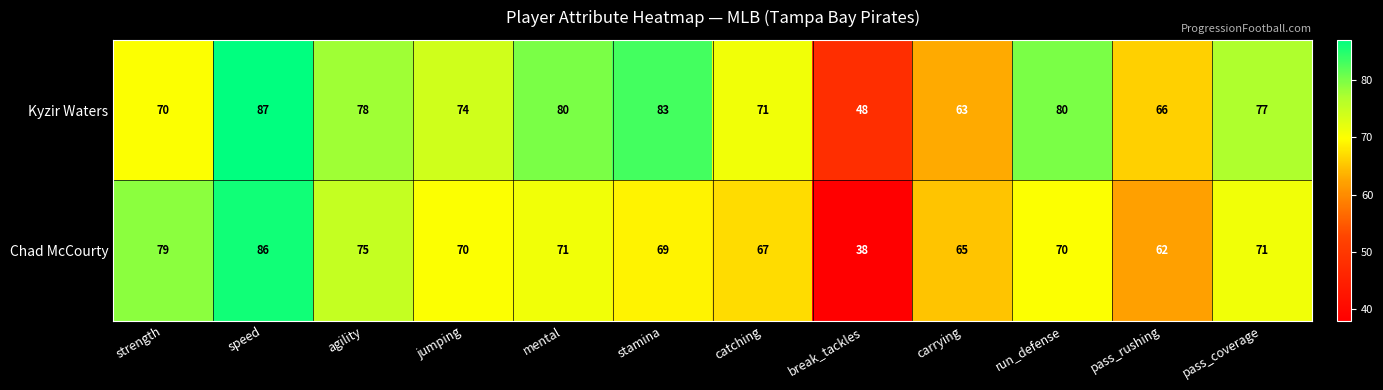

List the series in order of their peak value, highest first.

Kyzir Waters, Chad McCourty